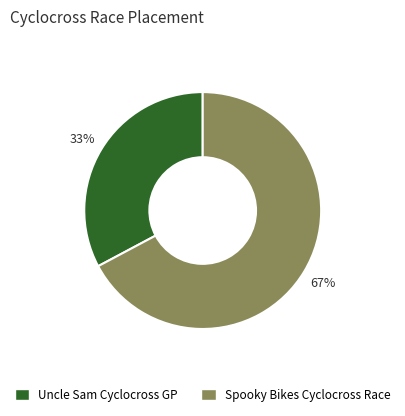

Is there a majority slice in this chart?

Yes